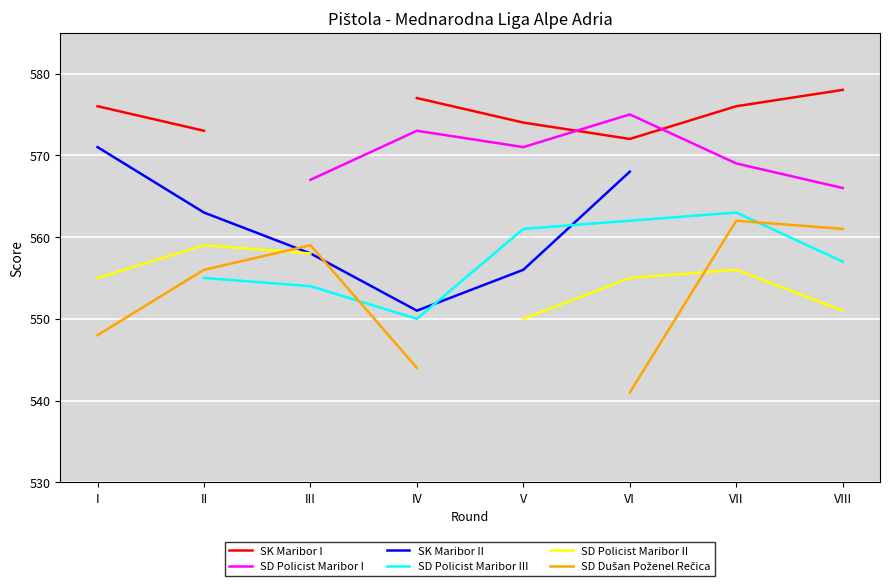

What is the greatest value displayed?

578.0